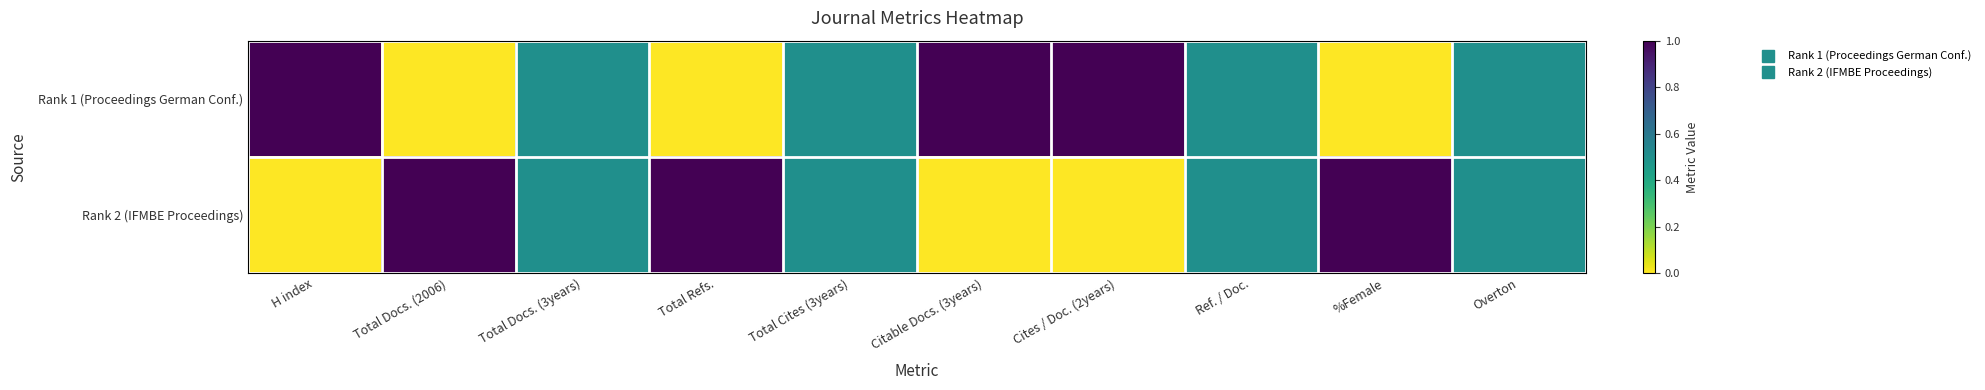

Which series has the largest range (max minus min)?

Rank 1 (Proceedings German Conf.)